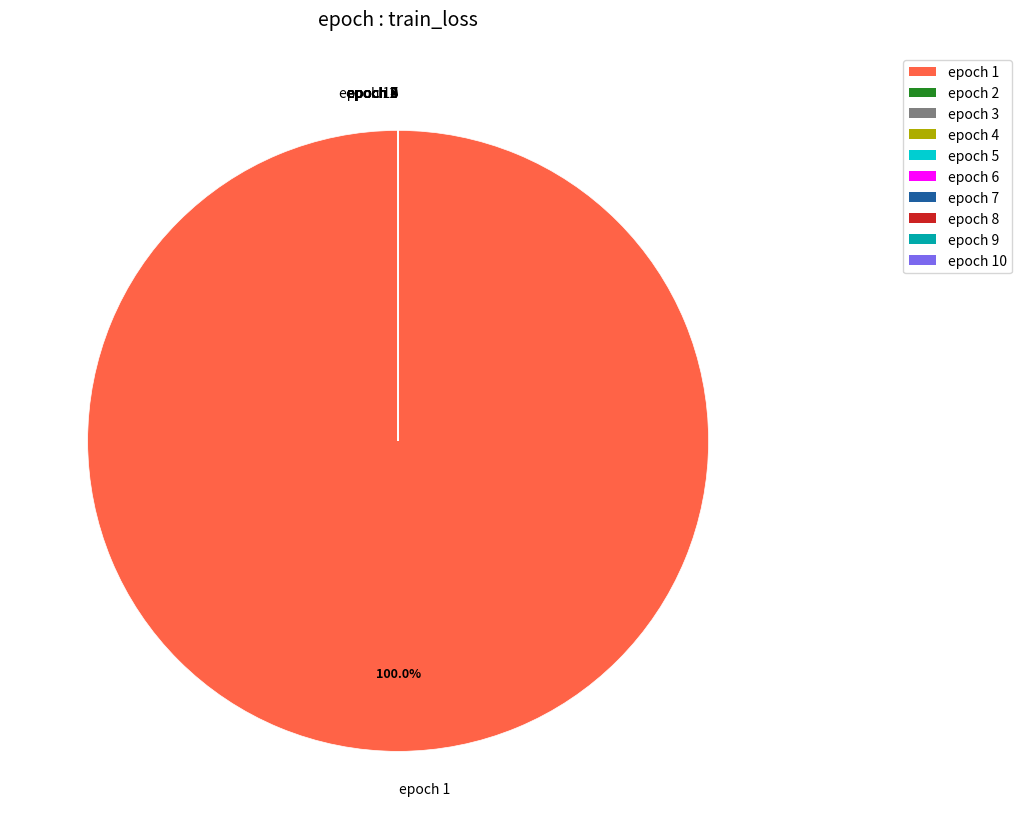

Which slice is the largest?

epoch 1